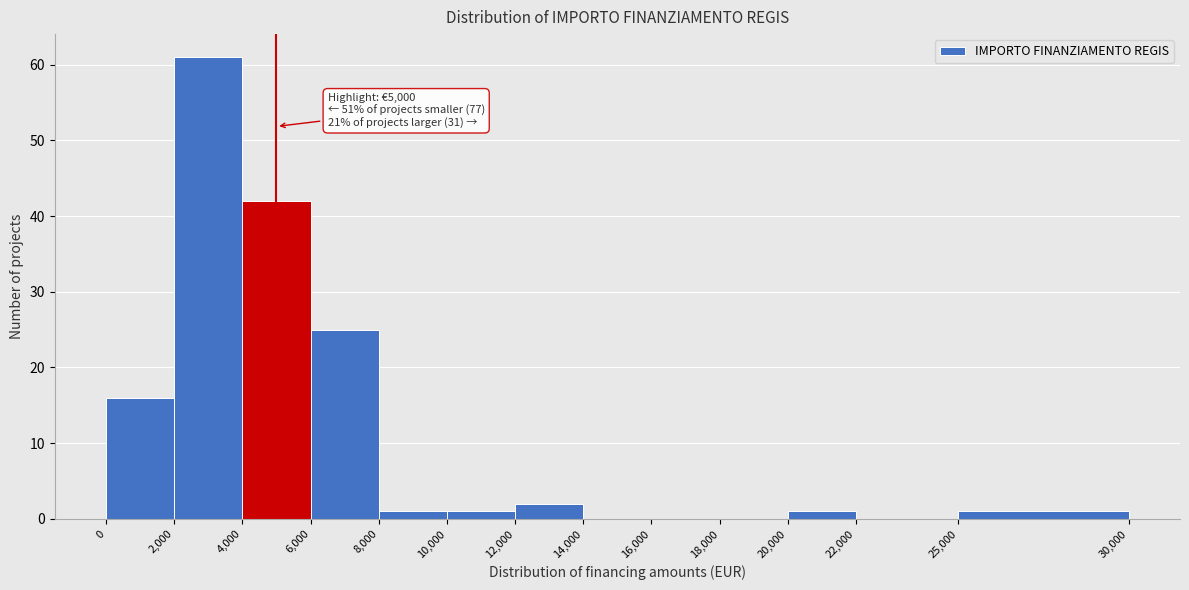

Which range on the x-axis has the tallest bar?

2,000 to 4,000